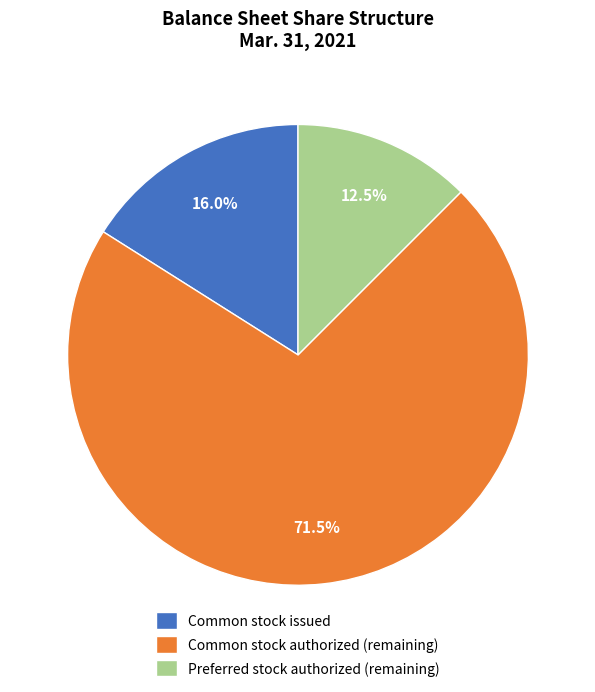

To the nearest percent, what is the average slice percentage?

33%